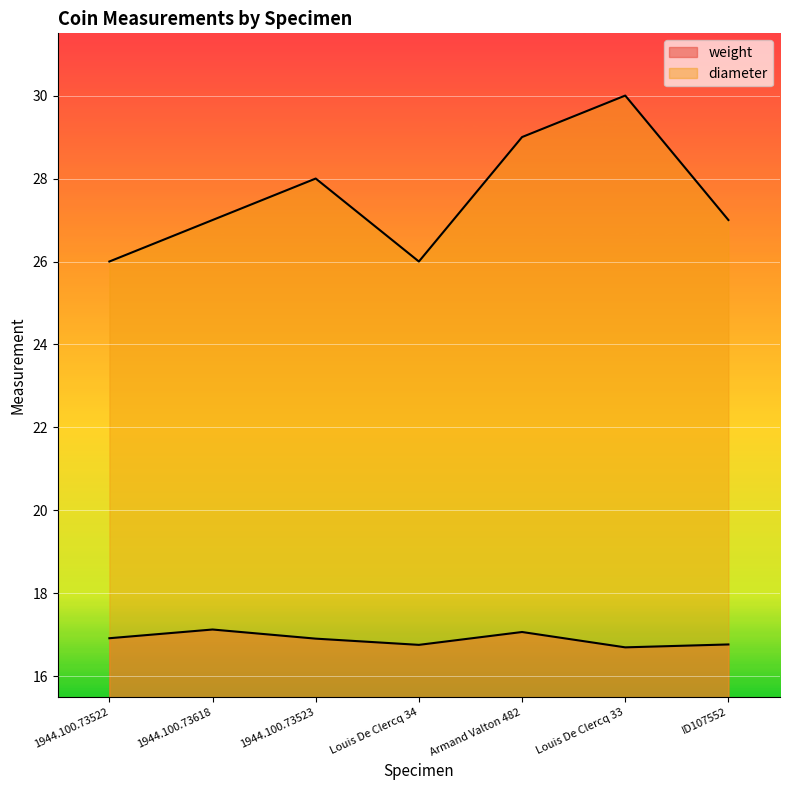

True or false: weight and diameter intersect in this chart.

False